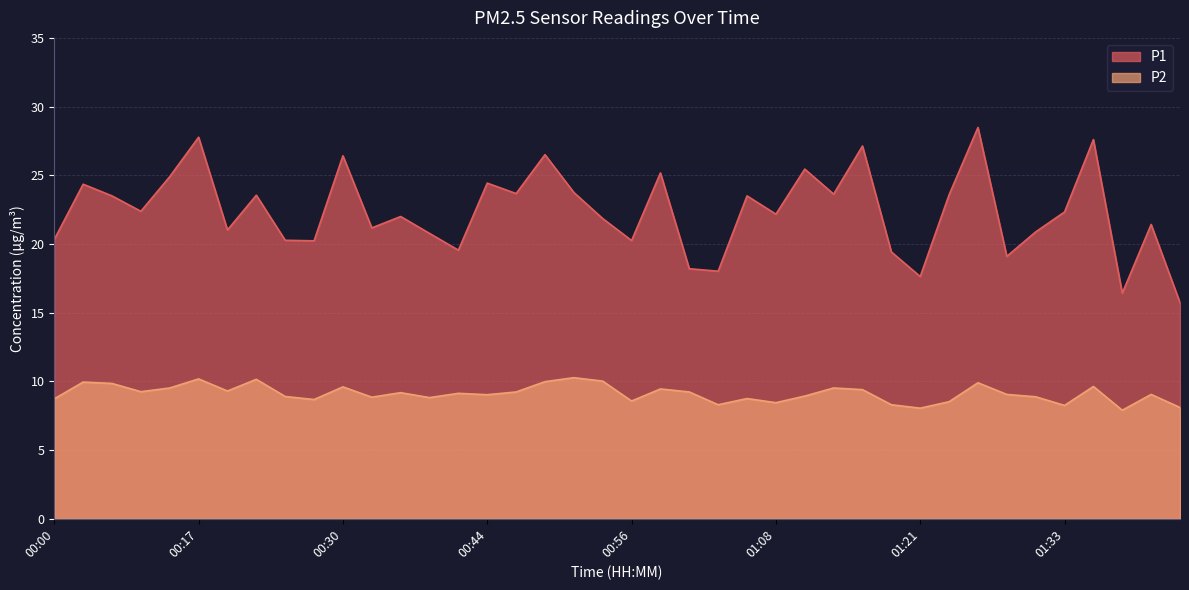

True or false: P1 and P2 cross at least once.

False